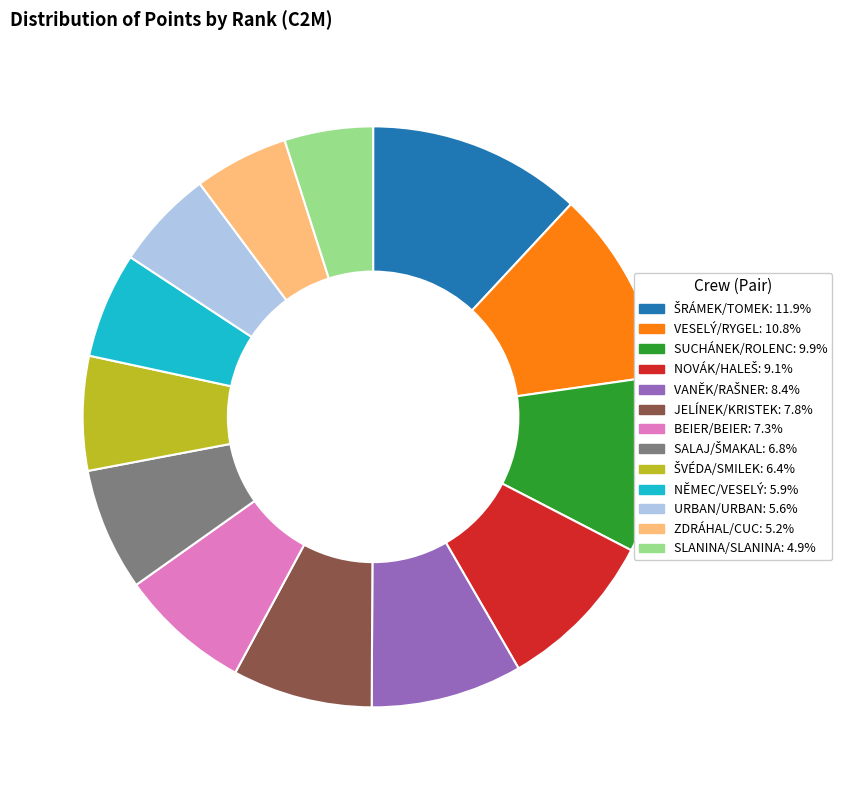

What is the ratio of the value at SUCHÁNEK/ROLENC: 9.9% to the value at VESELÝ/RYGEL: 10.8%?

0.9